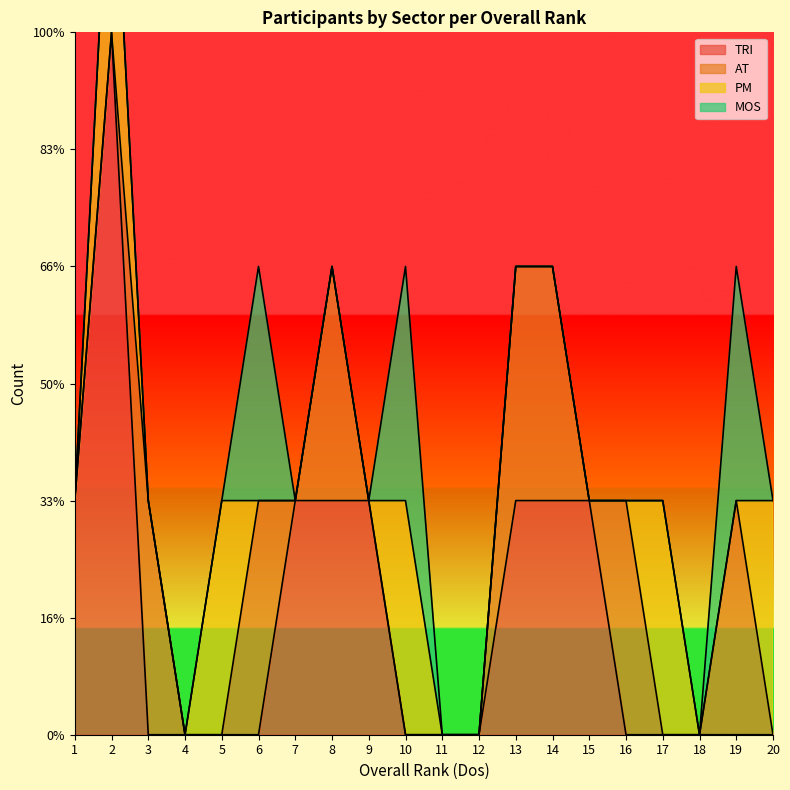

Is the value of TRI at 12 greater than the value of MOS at 14?

No